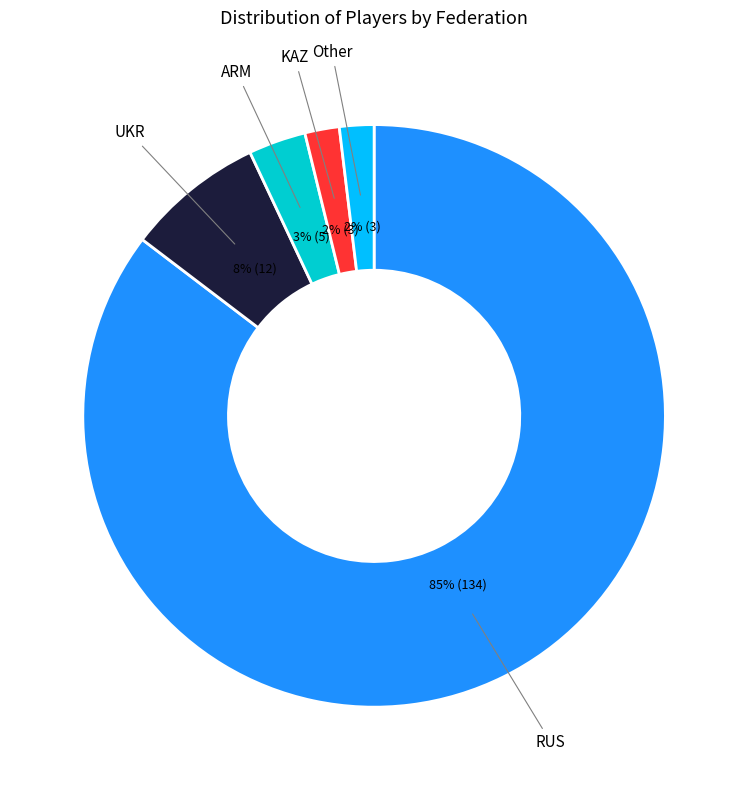

Count the number of slices in the pie.

5